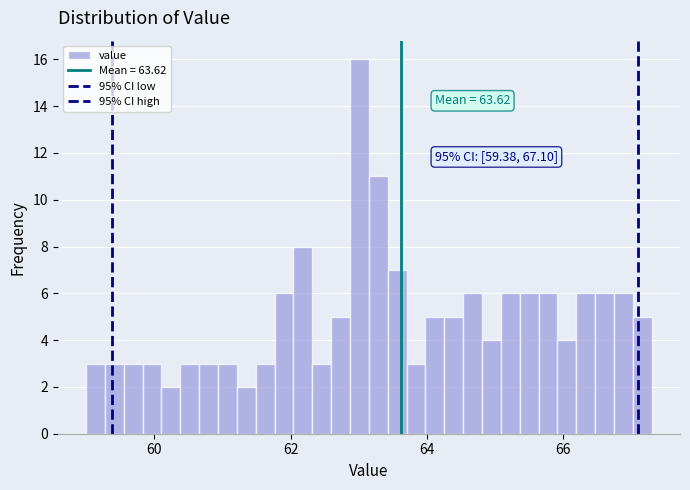

Read against the x-axis, roughly where is the centre of the tallest bar?

63.0